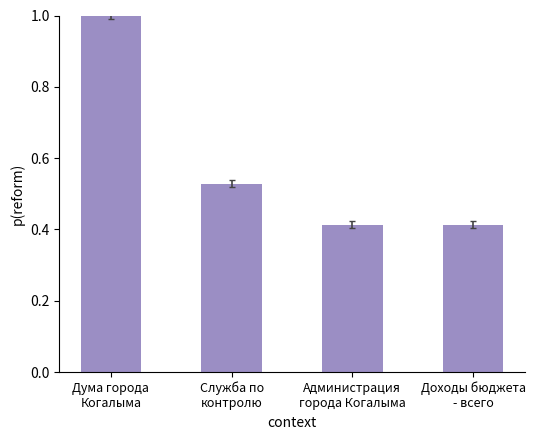

What is the maximum value shown in the chart?

1.0